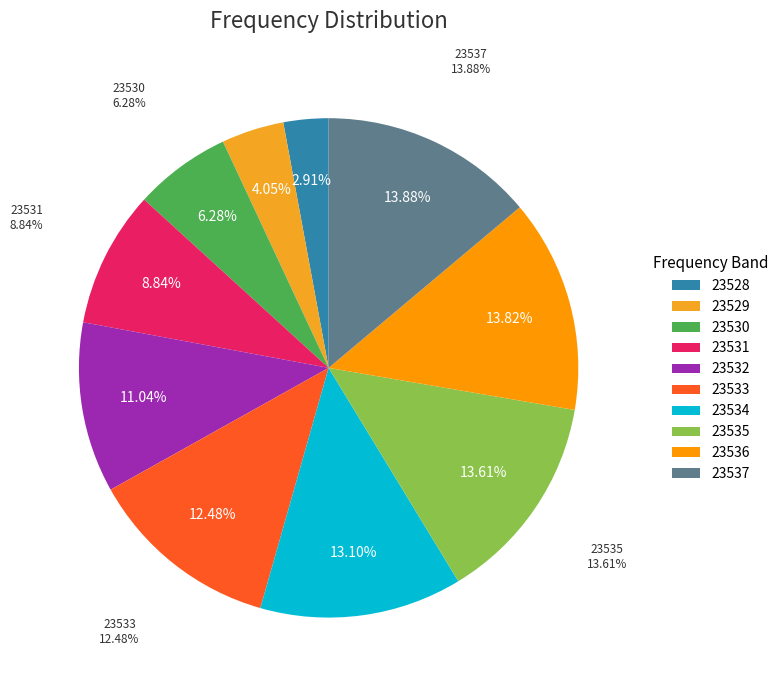

Is it true that 23533 is 1% of the pie?

False